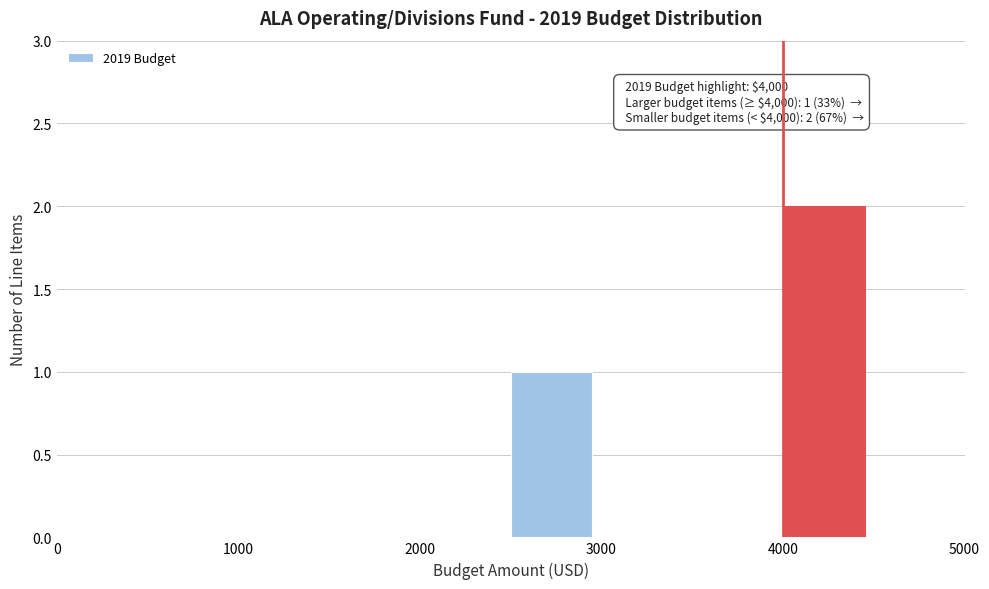

Which range on the x-axis has the tallest bar?

4000 to 4500